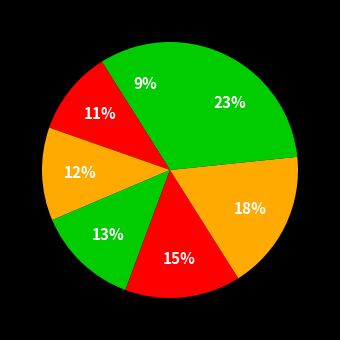

How many slices are in this pie chart?

7